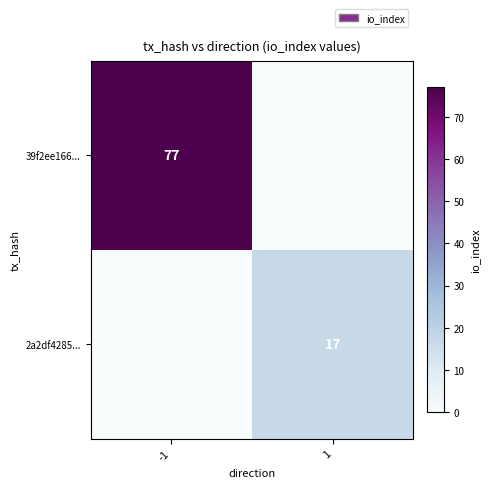

True or false: 2a2df4285... has a value of 17 at 1.

True